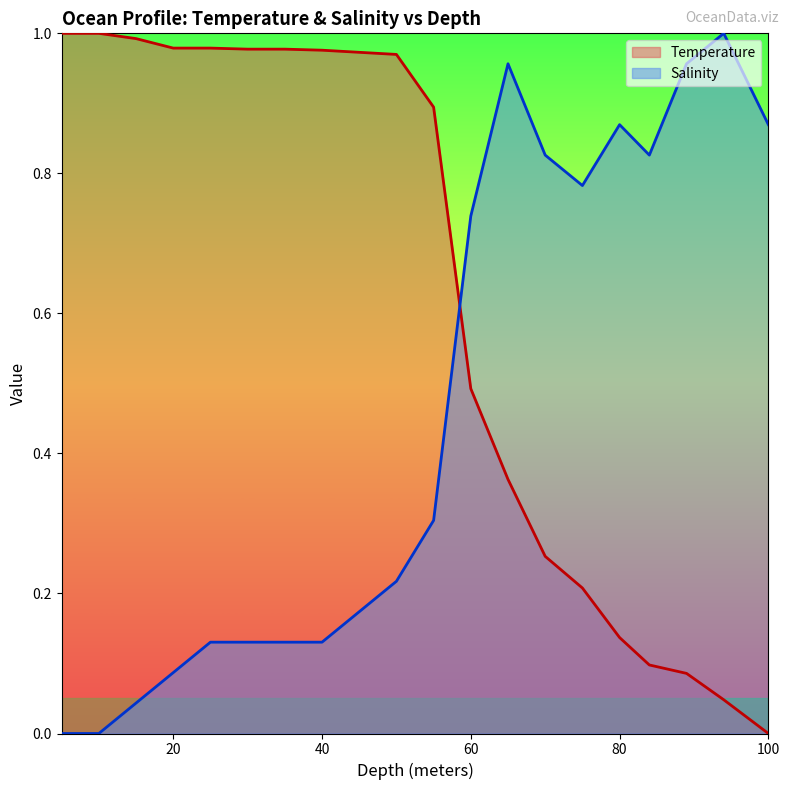

True or false: Temperature has a value of 0.2 at 80.

False